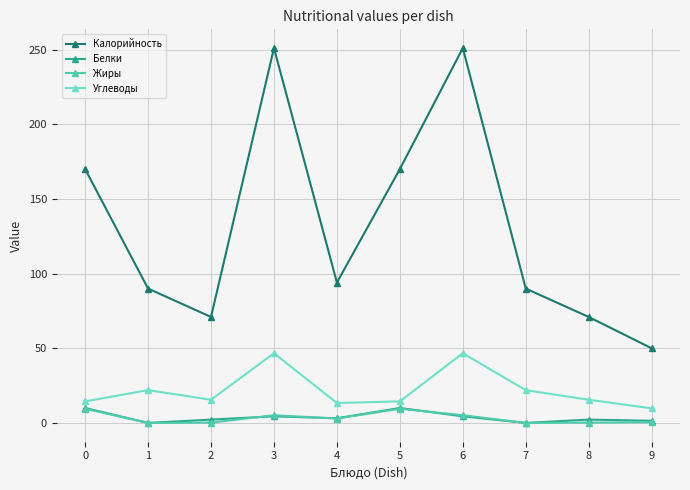

What are all the series names shown in the legend?

Калорийность, Белки, Жиры, Углеводы